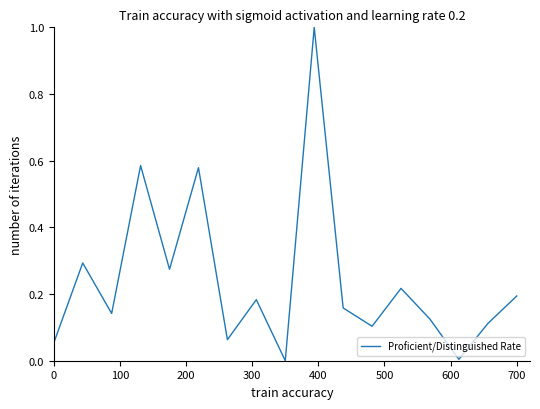

What is the difference between the maximum and minimum values?

1.0